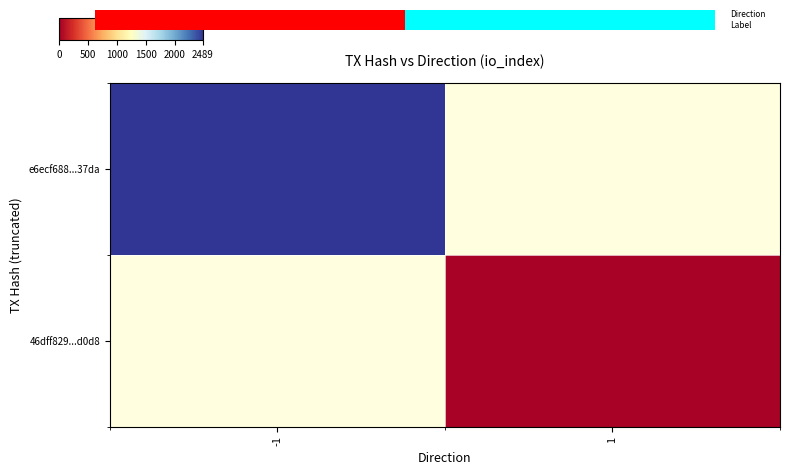

Which series has the widest spread of values?

e6ecf688...37da